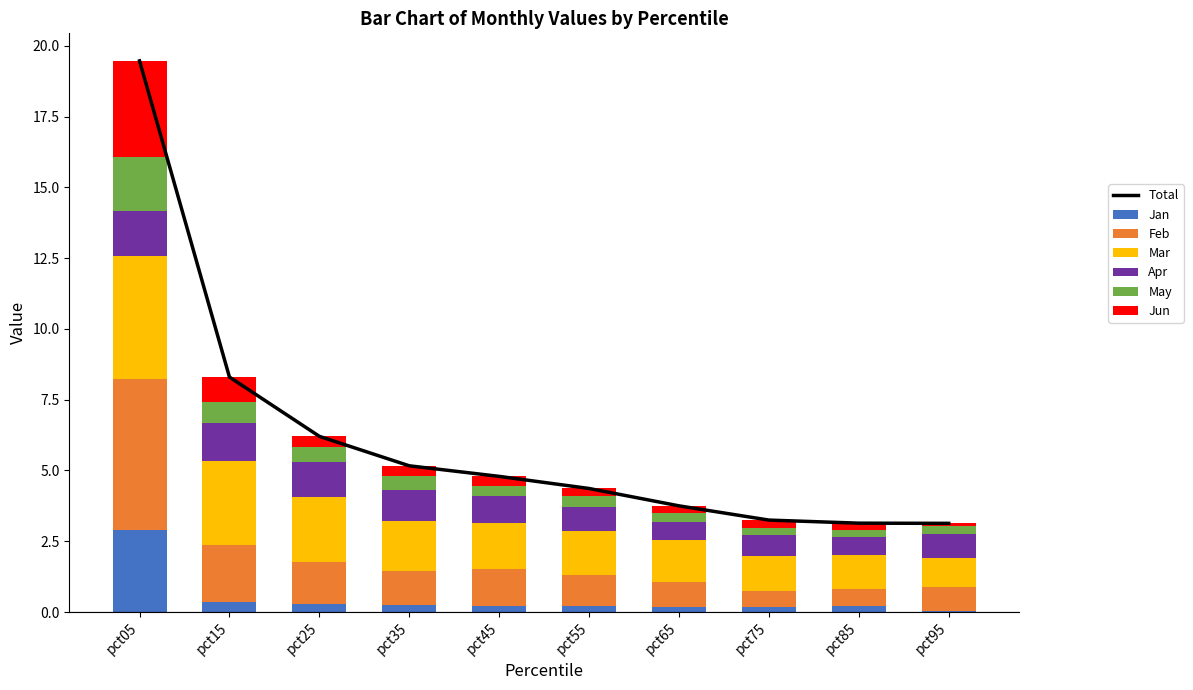

At which label does May reach its minimum?

pct85